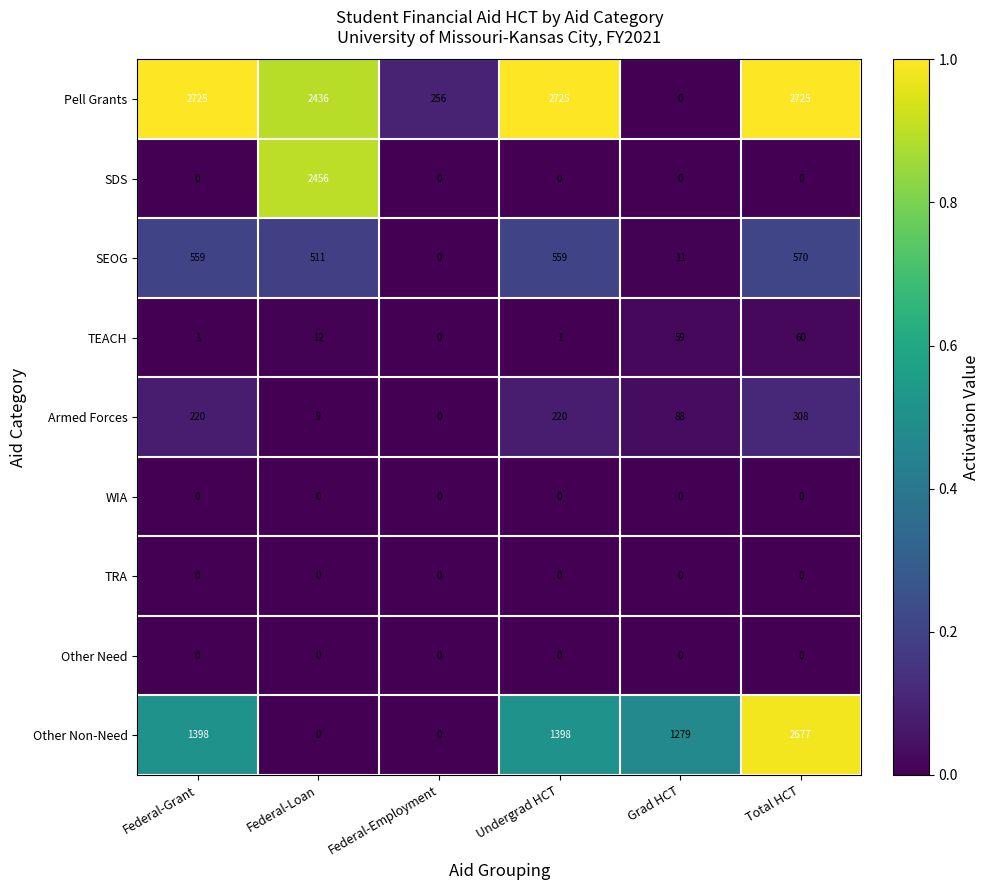

Is it true that Other Non-Need equals 1279 at Grad HCT?

True